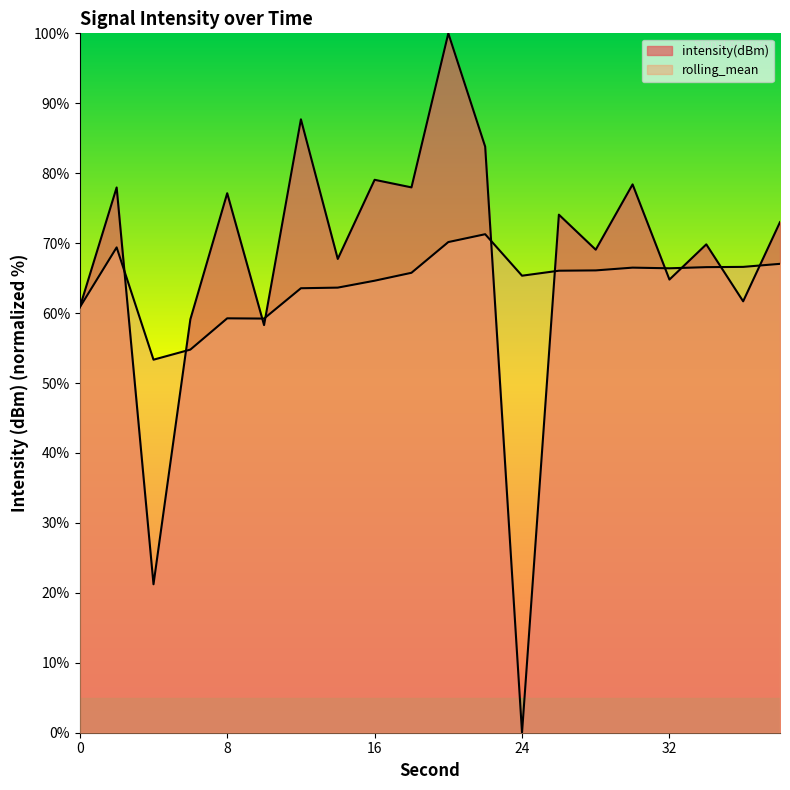

How many data points in rolling_mean are above 66?

10